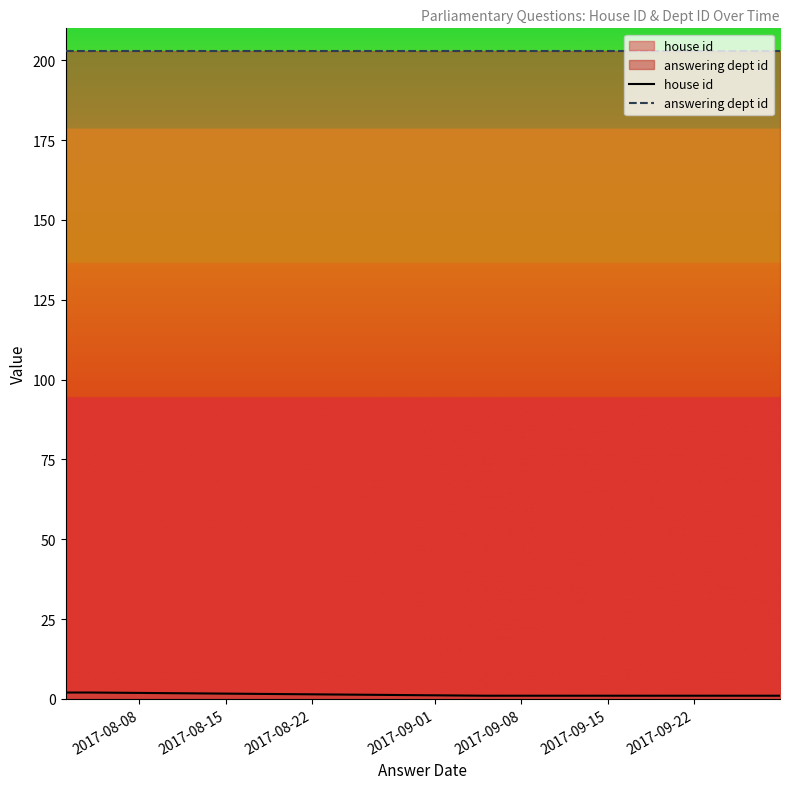

Is it true that house id equals 1 at 2017-09-08?

True